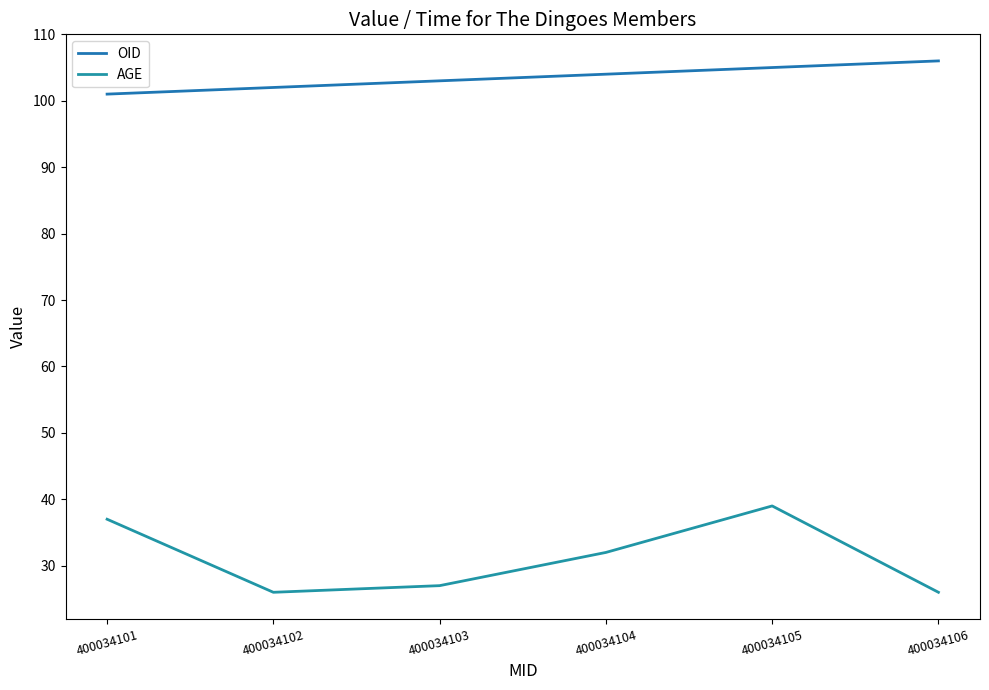

At how many categories does at least one series exceed 63?

6